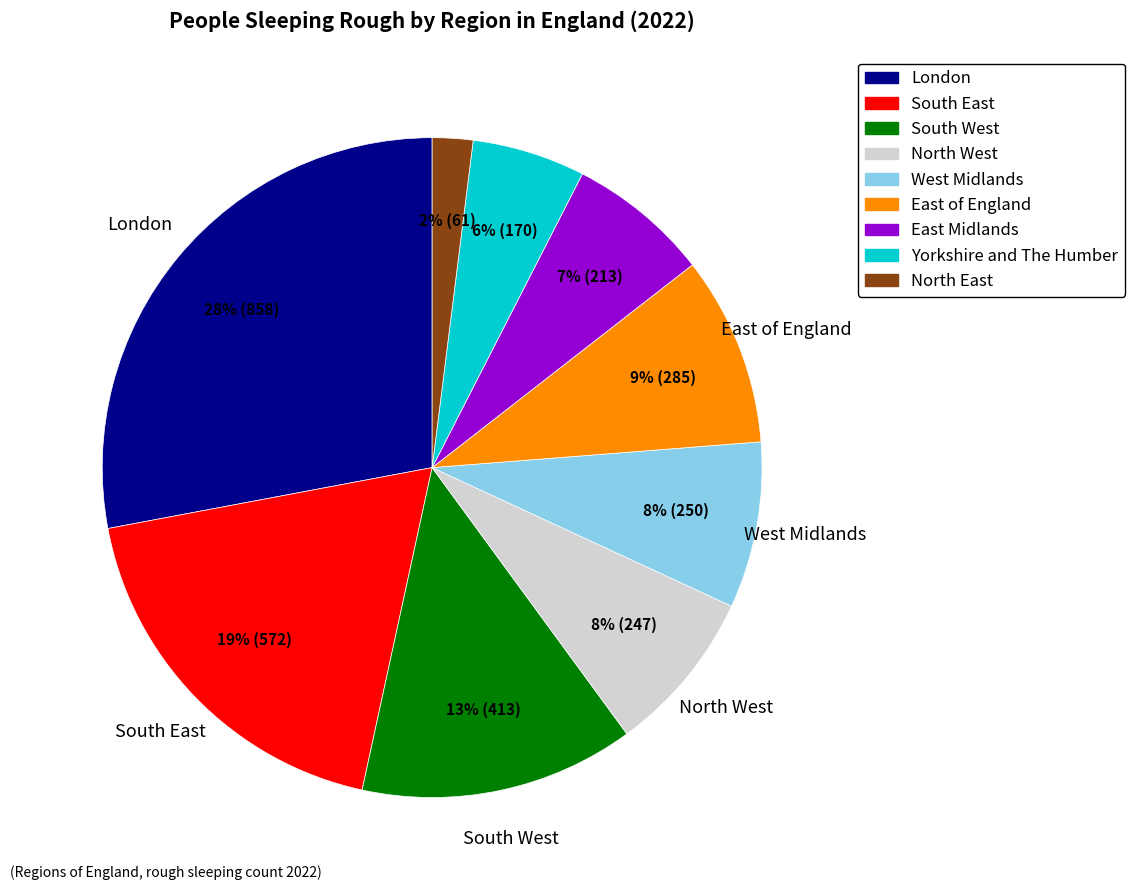

To the nearest percent, what is the difference between the largest and smallest slice percentages?

26%